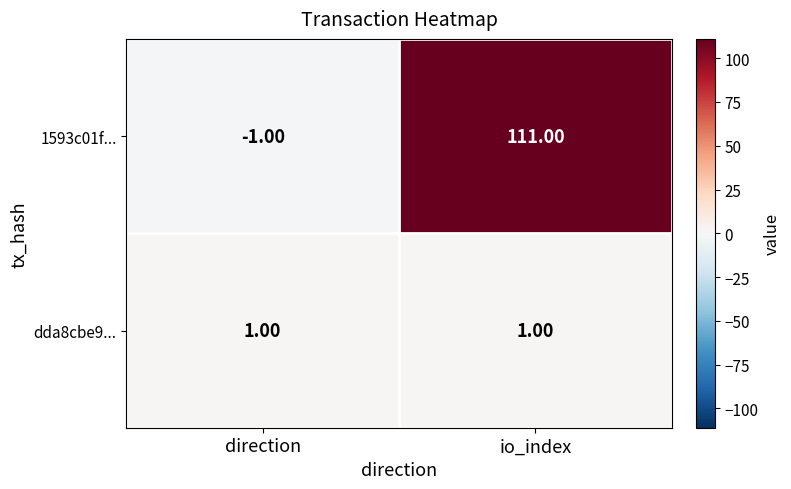

At how many categories does at least one series exceed 80?

1